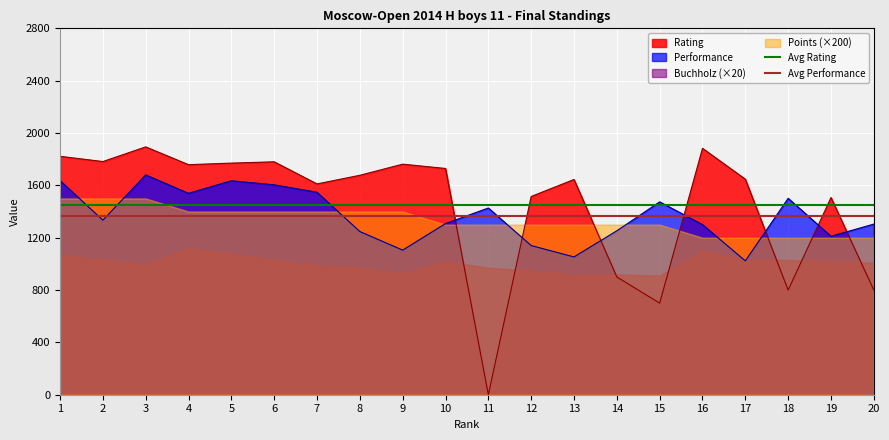

Is the value of Avg Rating at 2 greater than the value of Avg Performance at 1?

Yes